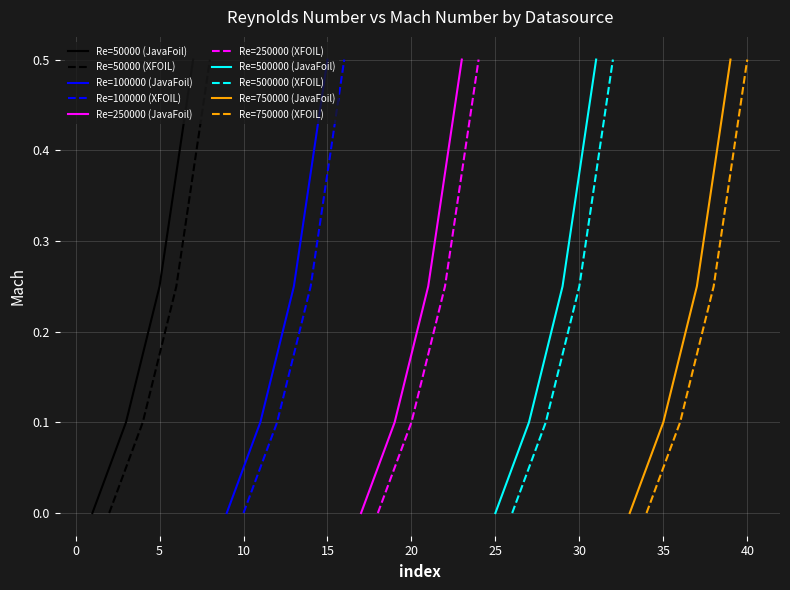

Is this an area chart (filled region under the line)?

No